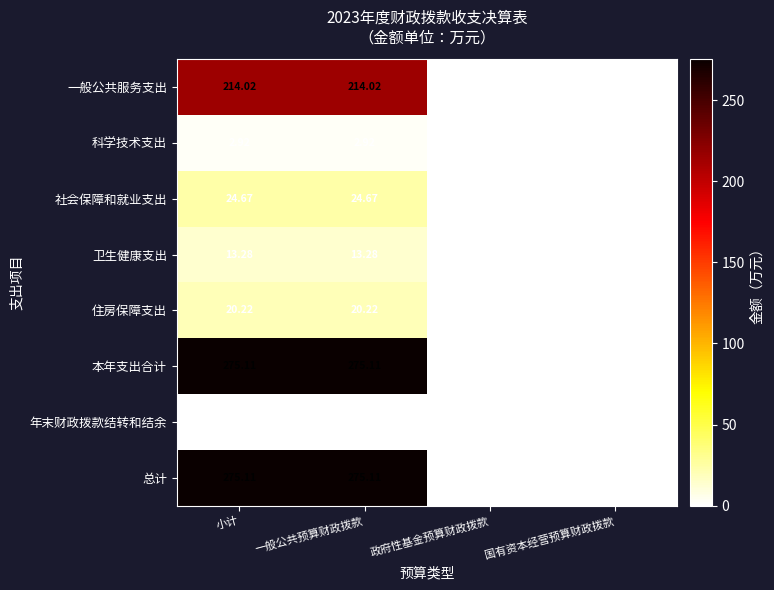

Is the value of 总计 at 一般公共预算财政拨款 greater than the value of 科学技术支出 at 一般公共预算财政拨款?

Yes